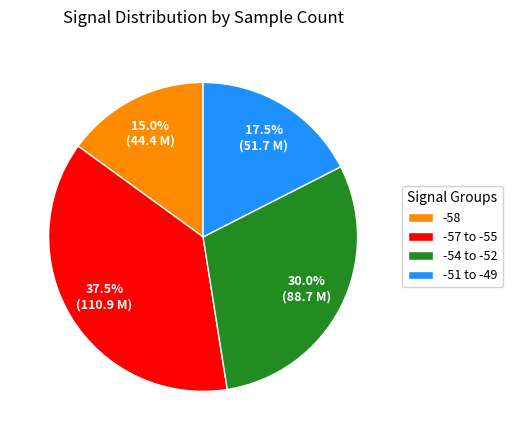

To the nearest percent, what portion does -58 represent?

15%